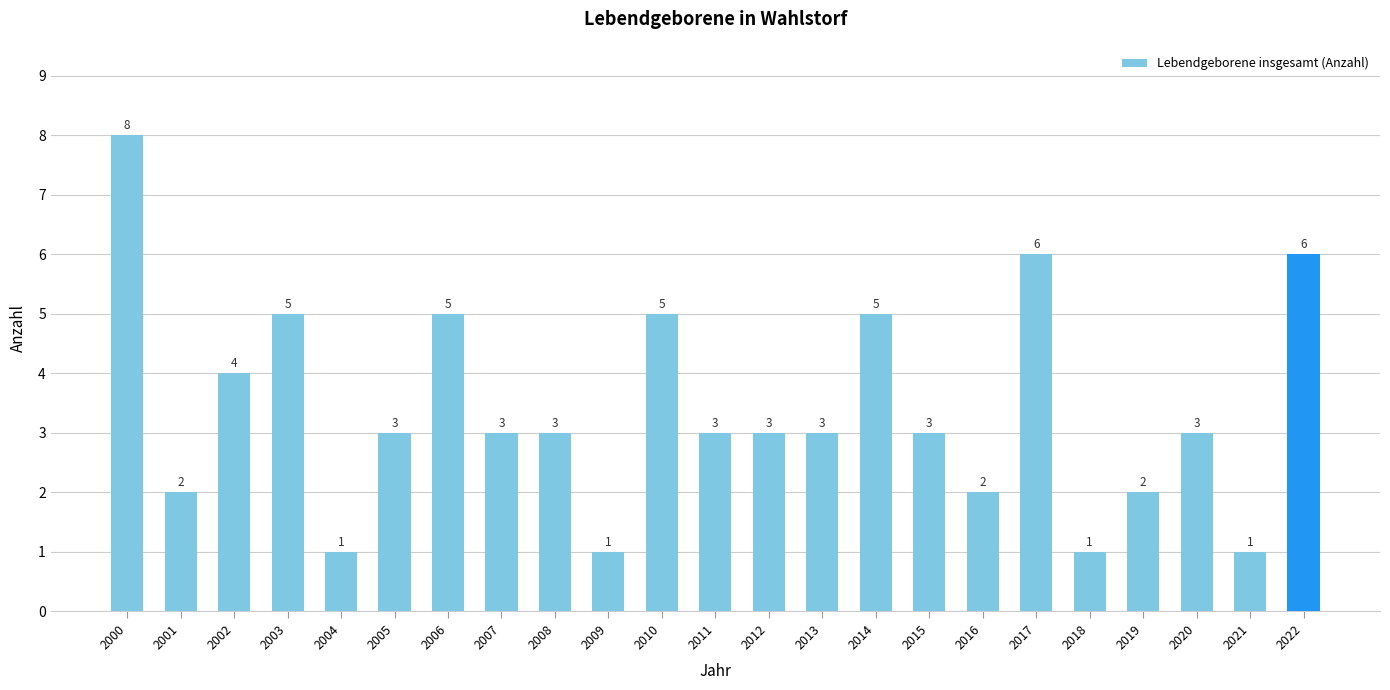

What is the value of the 13th bar from the left?

3